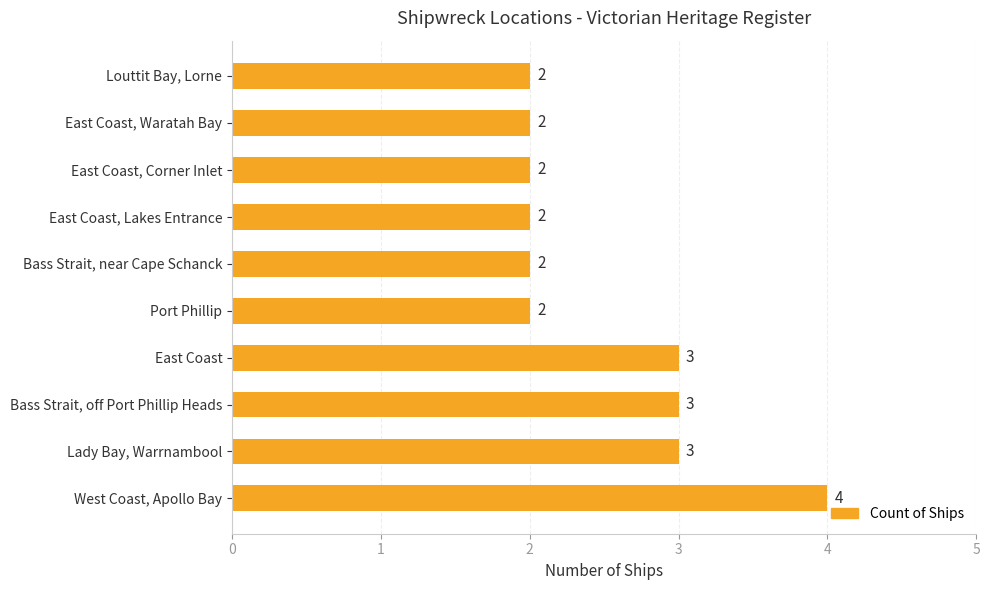

What is the difference between the maximum and minimum values?

2